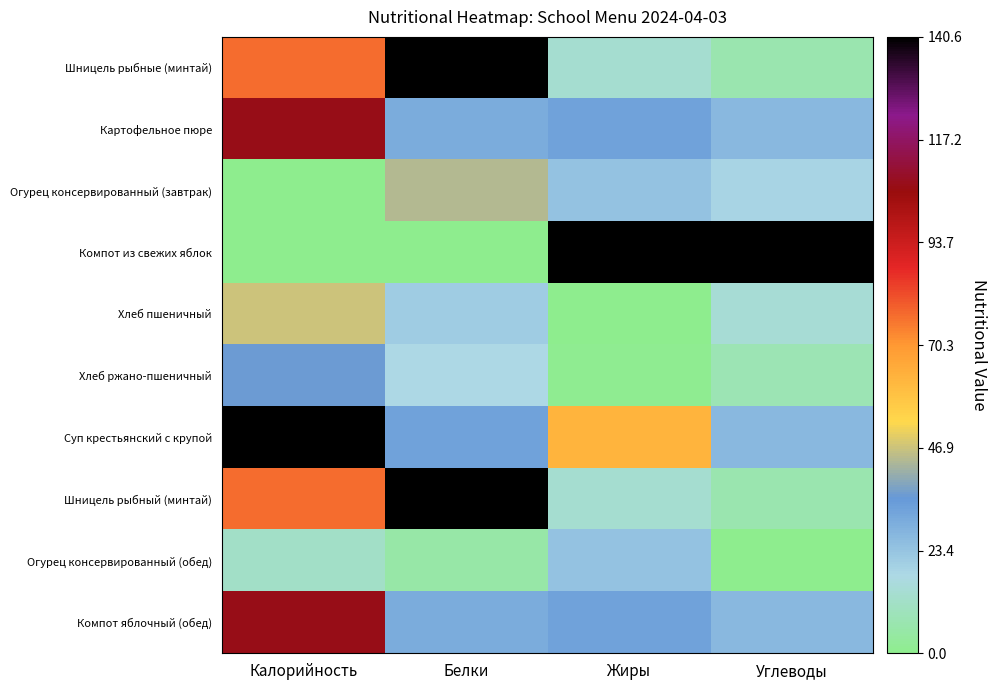

Count the number of data series in this chart.

10